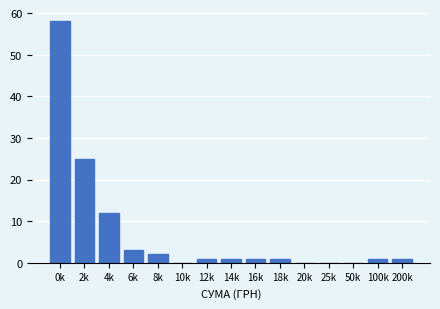

Reading left to right, transcribe all the data shown in this chart.

0k=58	2k=25	4k=12	6k=3	8k=2	10k=0	12k=1	14k=1	16k=1	18k=1	20k=0	25k=0	50k=0	100k=1	200k=1